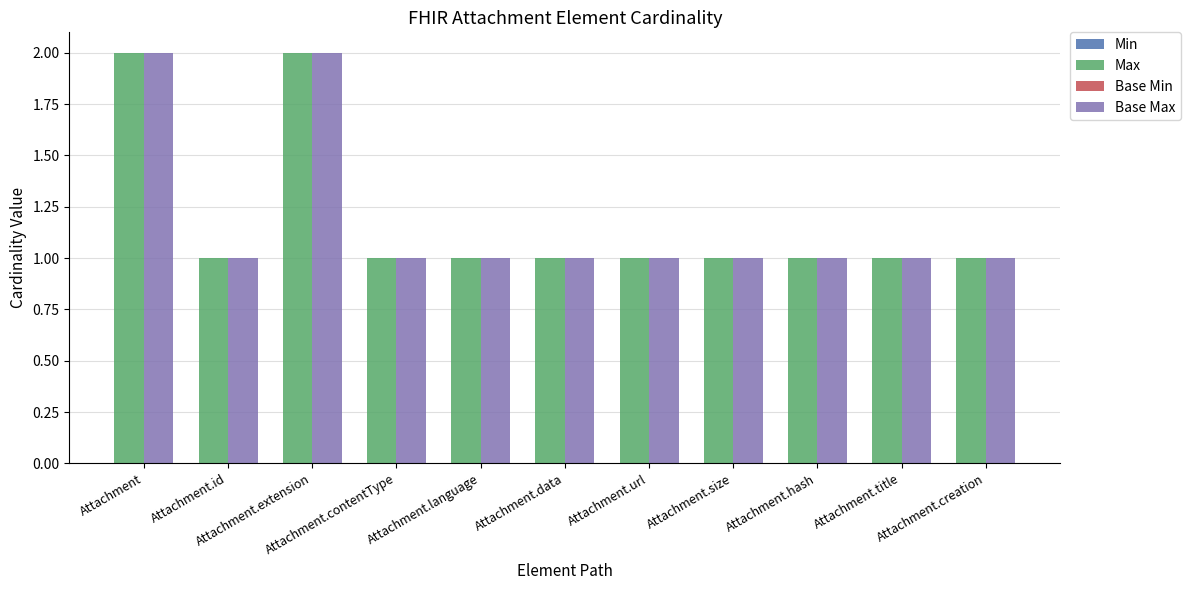

The Base Max series shows 2 at Attachment.extension. True or false?

True